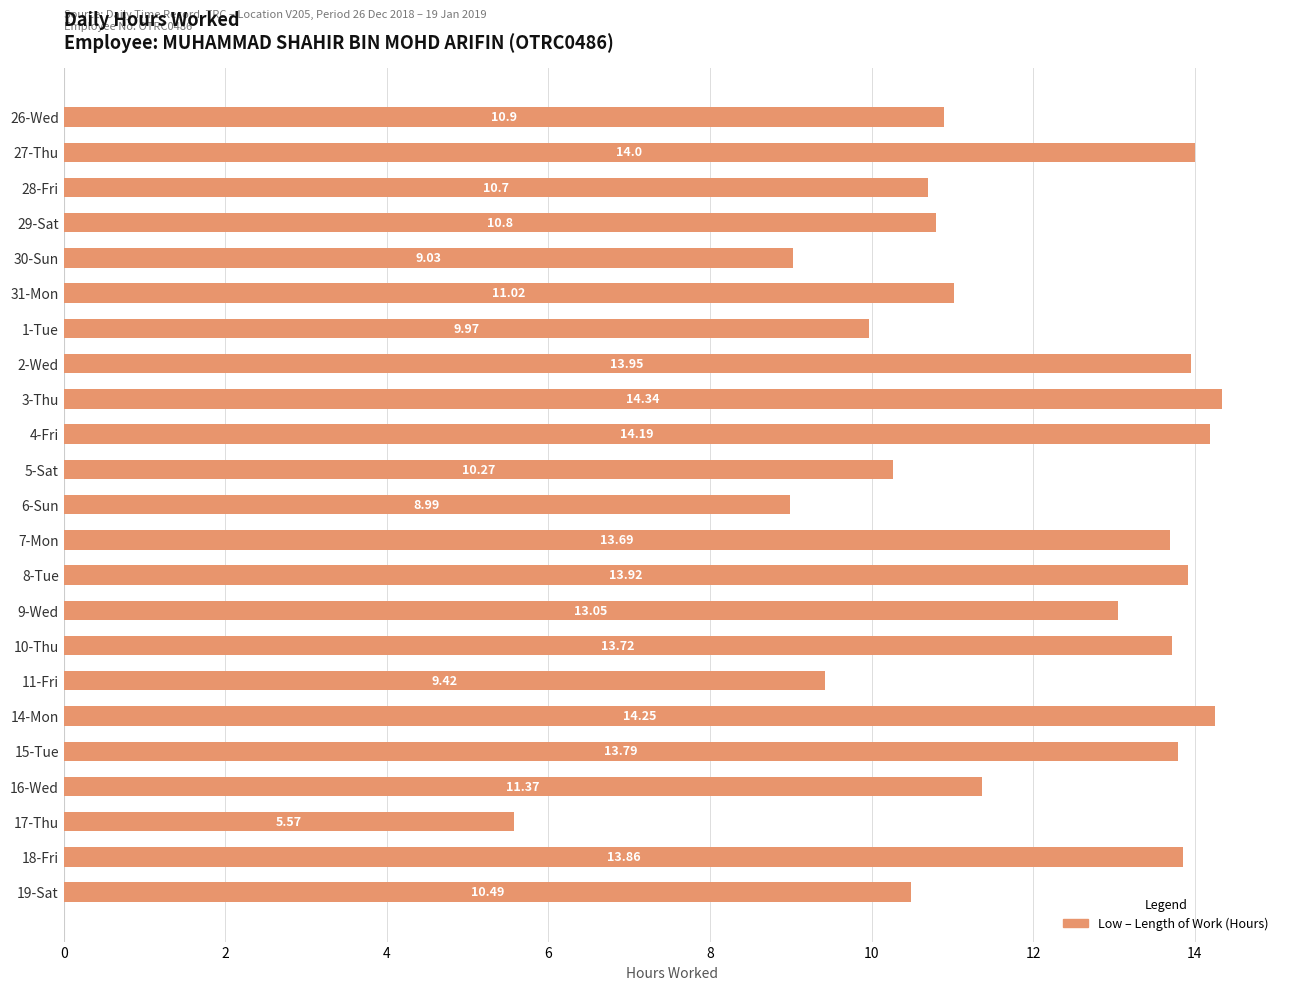

Are the bars grouped side by side (vs. stacked)?

No